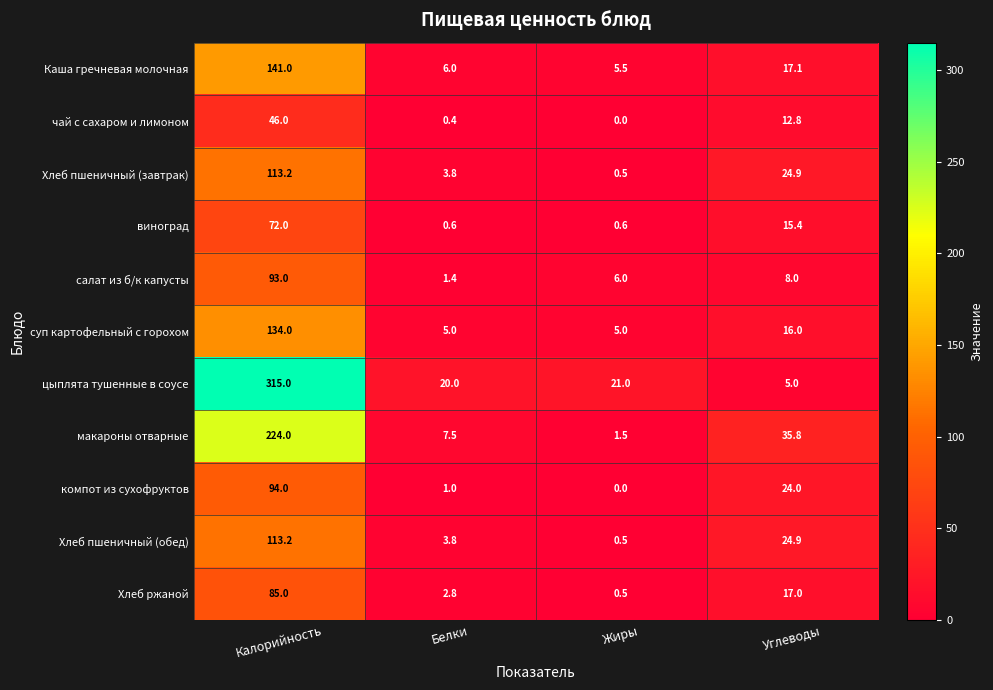

What is the spread (max minus min) of values at Углеводы?

30.8